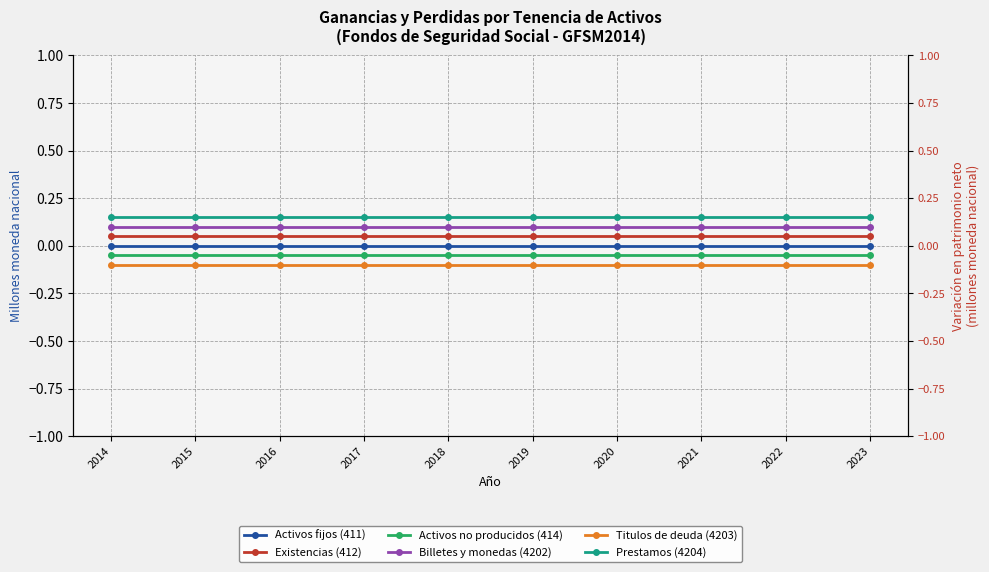

What is the value of the Prestamos (4204) point at the 6th from the left?

0.1